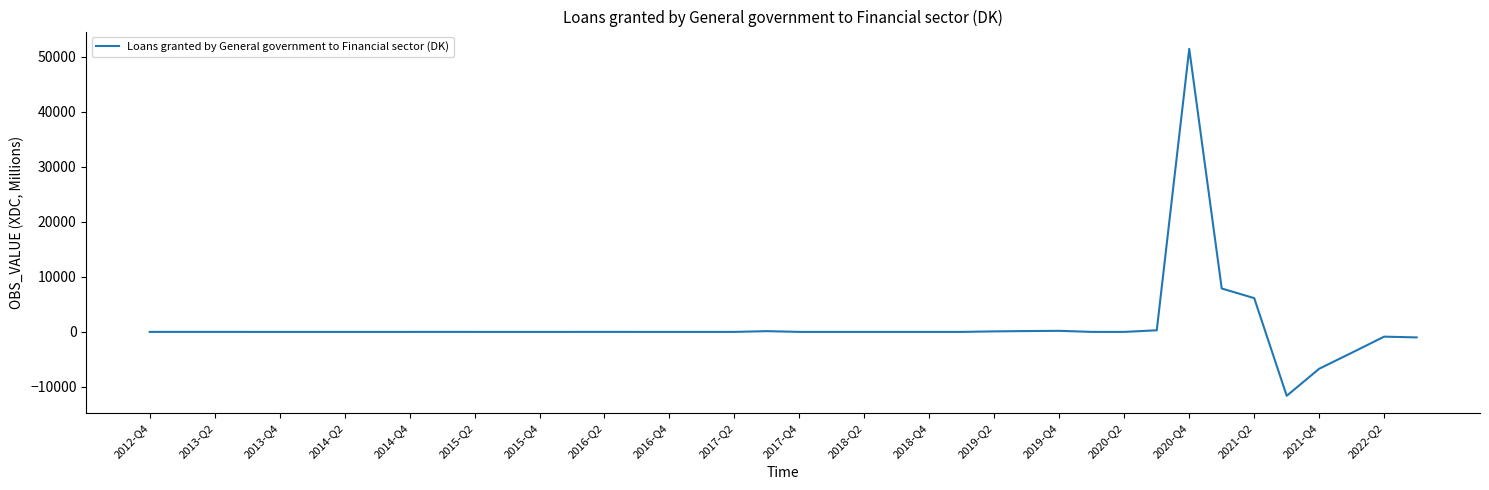

What is the minimum value shown in the chart?

-11622